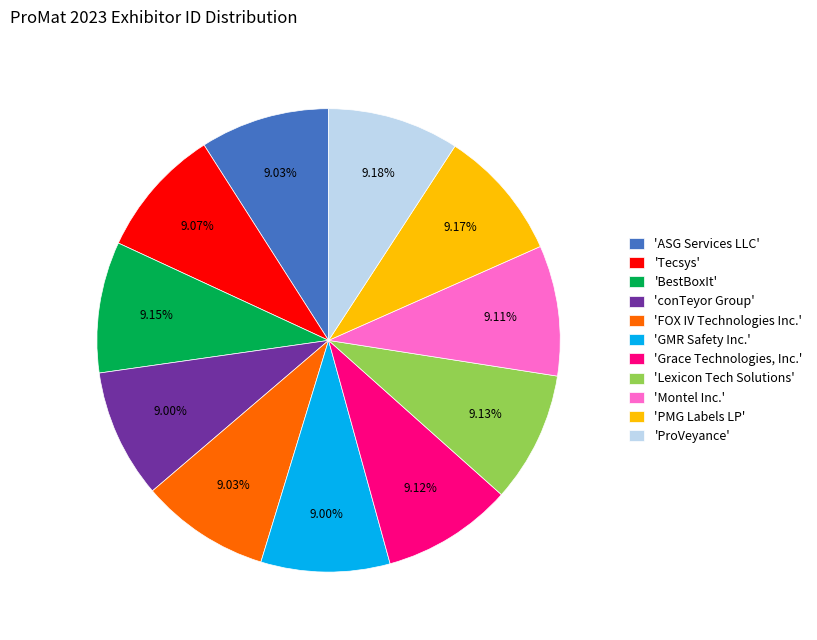

Do 'FOX IV Technologies Inc.' and 'PMG Labels LP' together represent more than half of the pie?

No